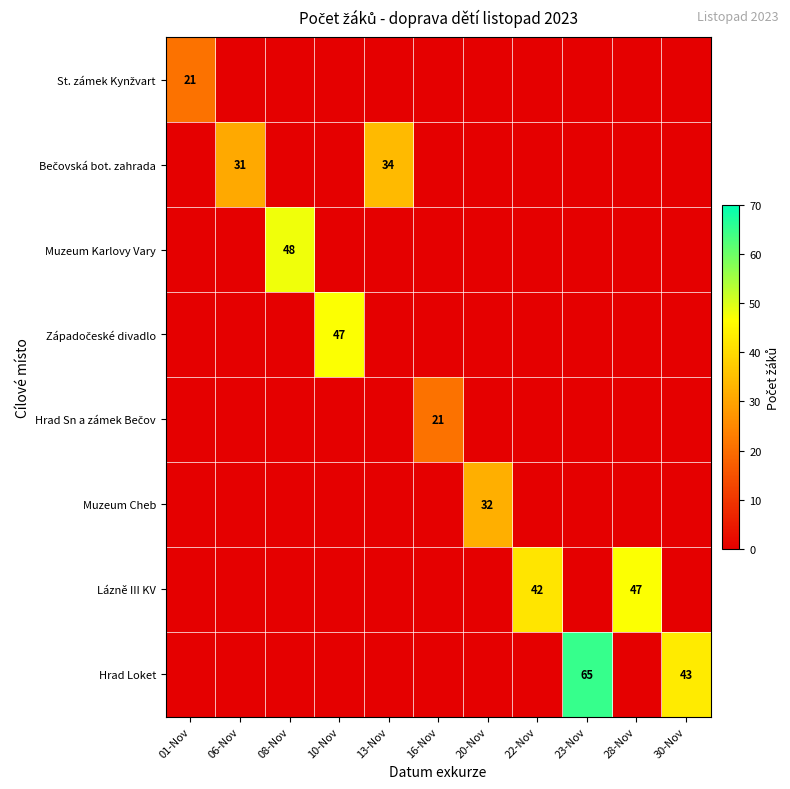

Which series has the widest spread of values?

Hrad Loket